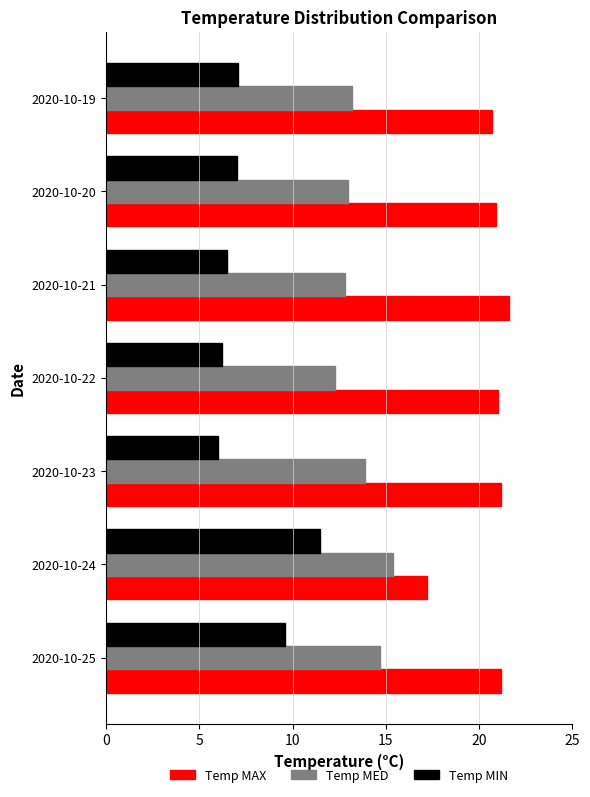

Rank the series by their maximum value, from highest to lowest.

Temp MAX, Temp MED, Temp MIN